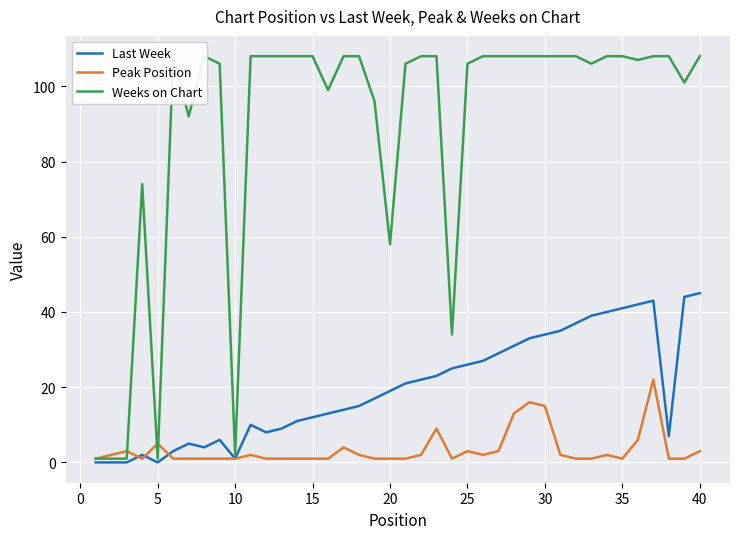

True or false: Peak Position has a value of 1 at 20.

True